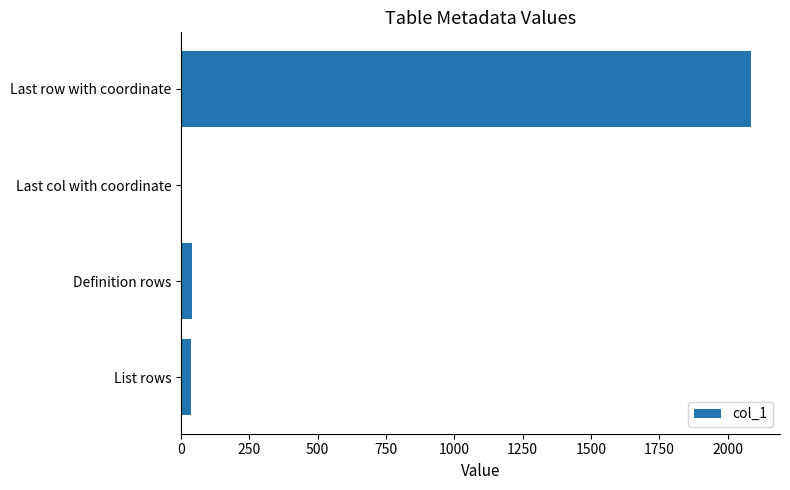

What is the maximum value shown in the chart?

2087